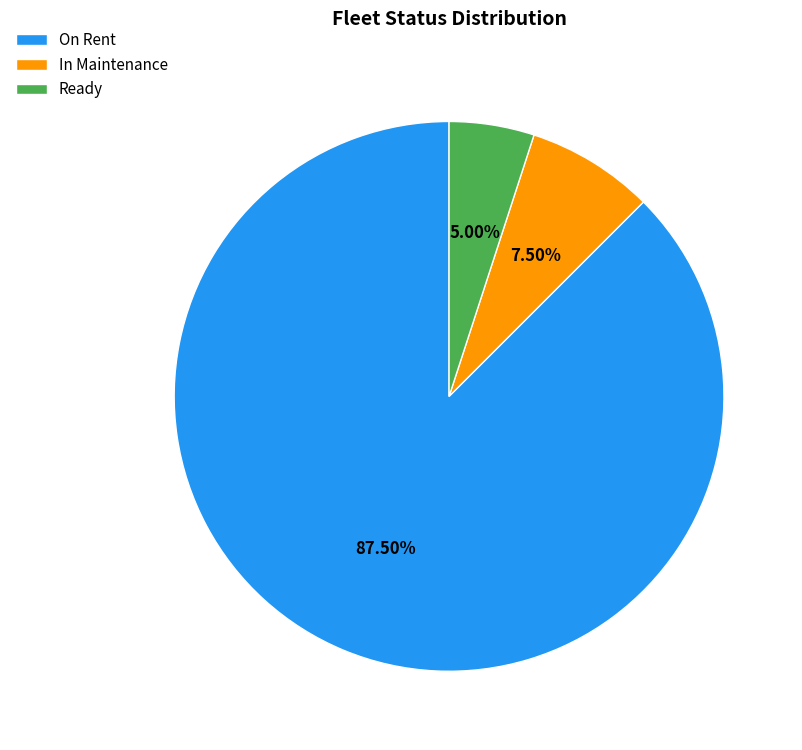

Approximately how many times larger is the value at On Rent compared to In Maintenance?

11.7